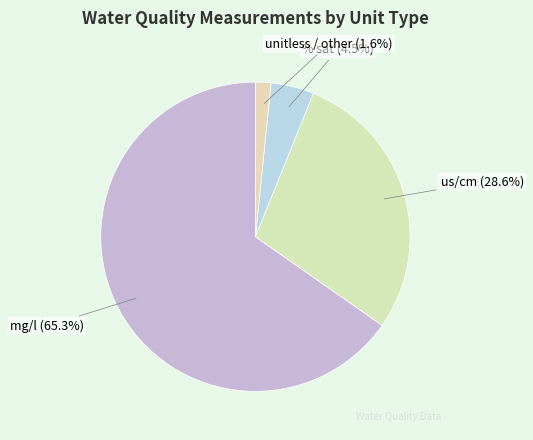

To the nearest percent, what is the difference between the largest and smallest slice percentages?

64%